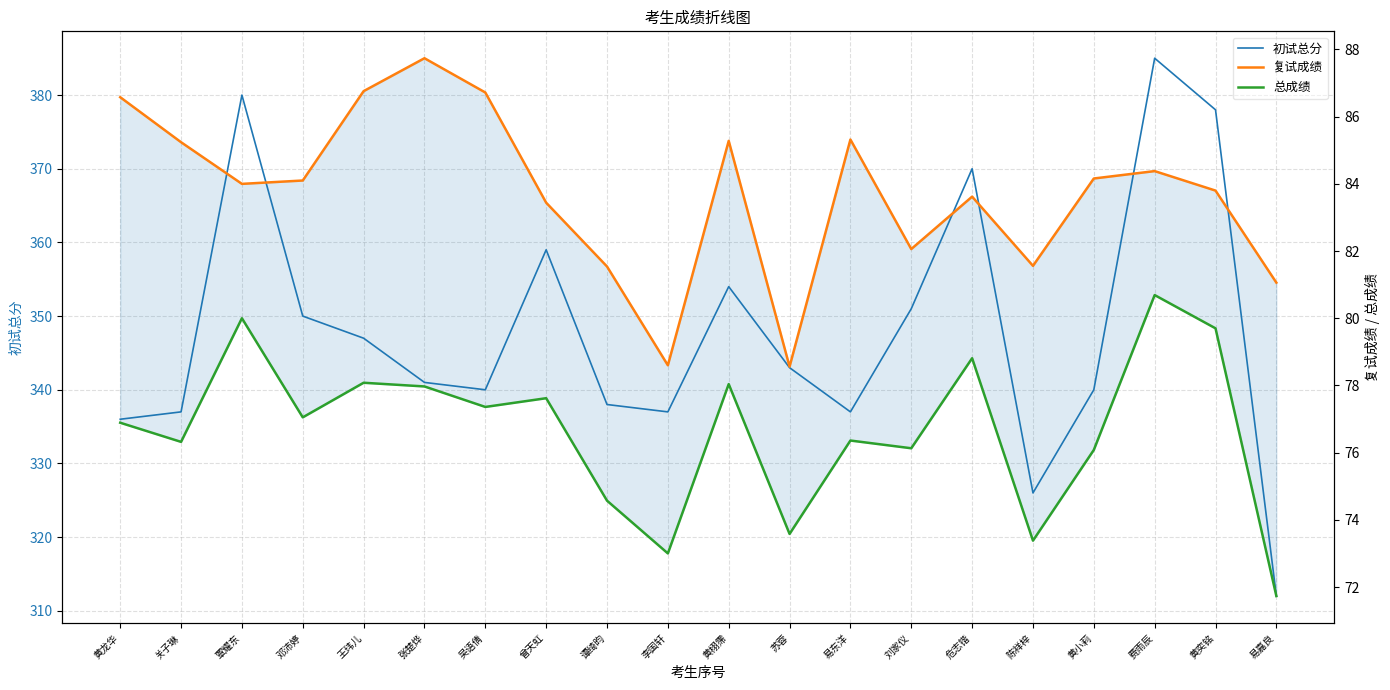

Reading left to right, what are all the values shown in this chart?

初试总分: 336.0	337.0	380.0	350.0	347.0	341.0	340.0	359.0	338.0	337.0	354.0	343.0	337.0	351.0	370.0	326.0	340.0	385.0	378.0	312.0
复试成绩: 86.6	85.2	84.0	84.1	86.8	87.7	86.7	83.4	81.5	78.6	85.3	78.6	85.3	82.1	83.6	81.6	84.2	84.4	83.8	81.1
总成绩: 76.9	76.3	80.0	77.0	78.1	78.0	77.4	77.6	74.6	73.0	78.0	73.6	76.4	76.1	78.8	73.4	76.1	80.7	79.7	71.7